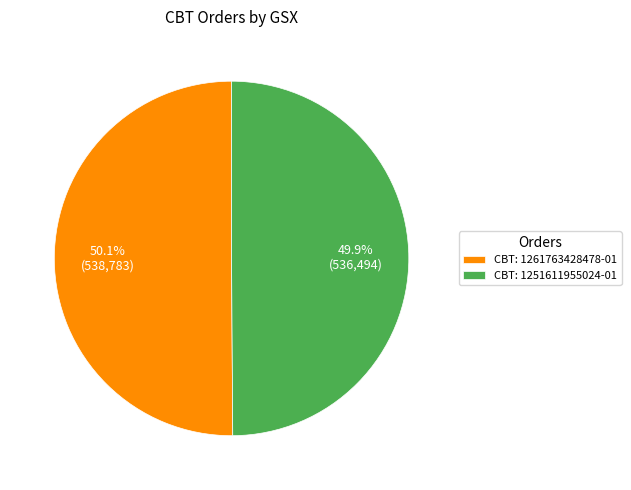

Is there any slice that represents more than half of the pie?

Yes